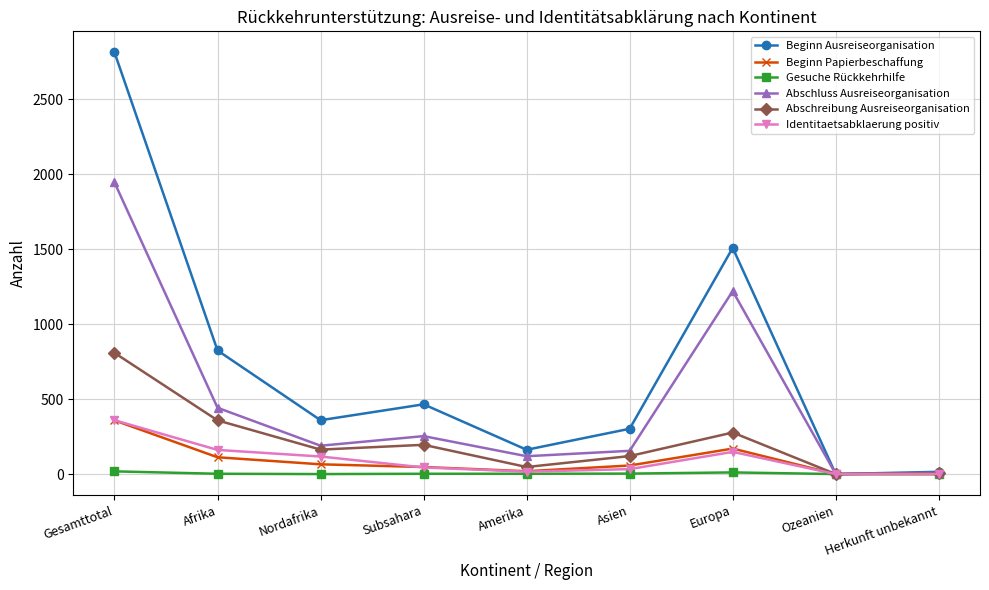

Is the value of Abschreibung Ausreiseorganisation at Afrika greater than the value of Beginn Ausreiseorganisation at Europa?

No